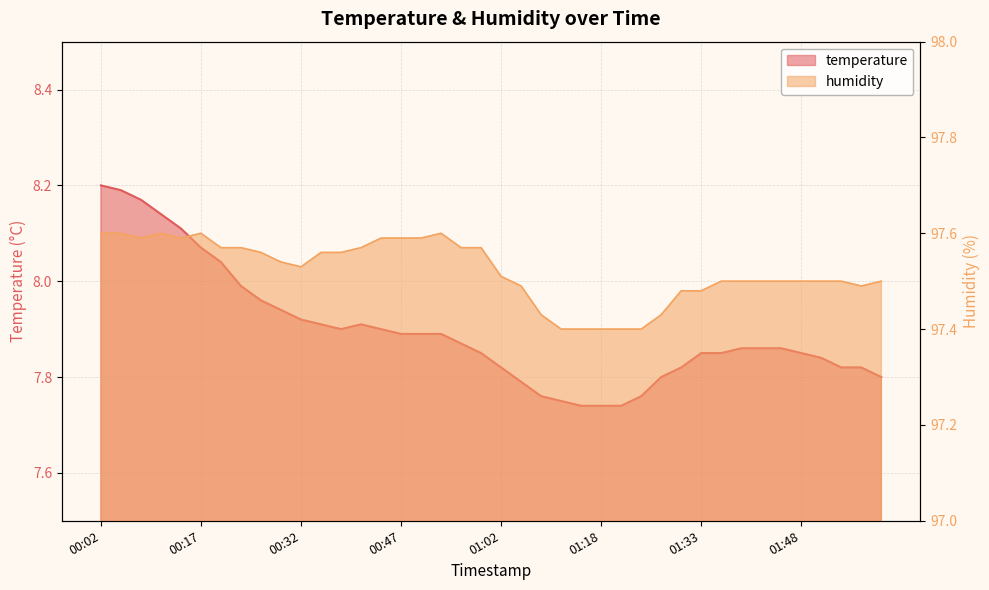

What is the label of the 2nd point from the right?

01:57